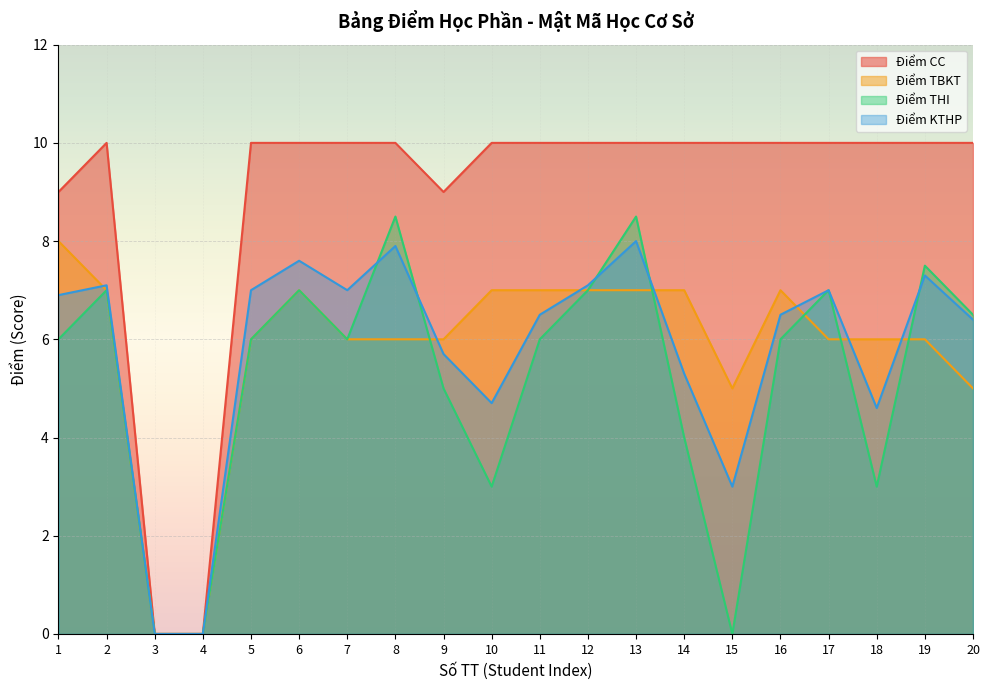

Rank the series at 19 from highest to lowest value.

Điểm CC, Điểm THI, Điểm KTHP, Điểm TBKT